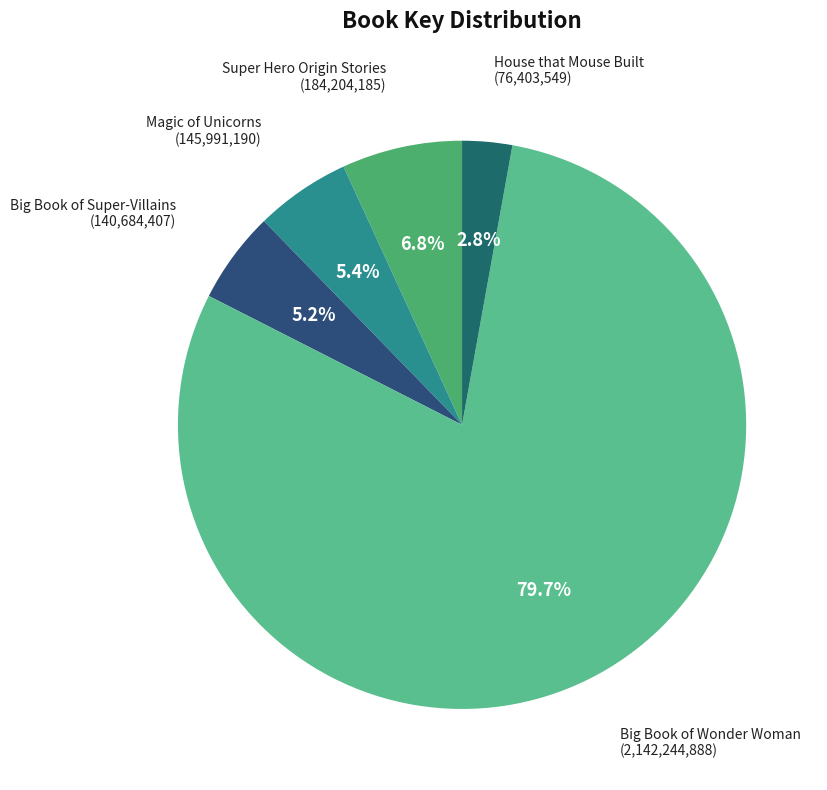

To the nearest percent, what percentage of the pie is Magic of Unicorns?

5%